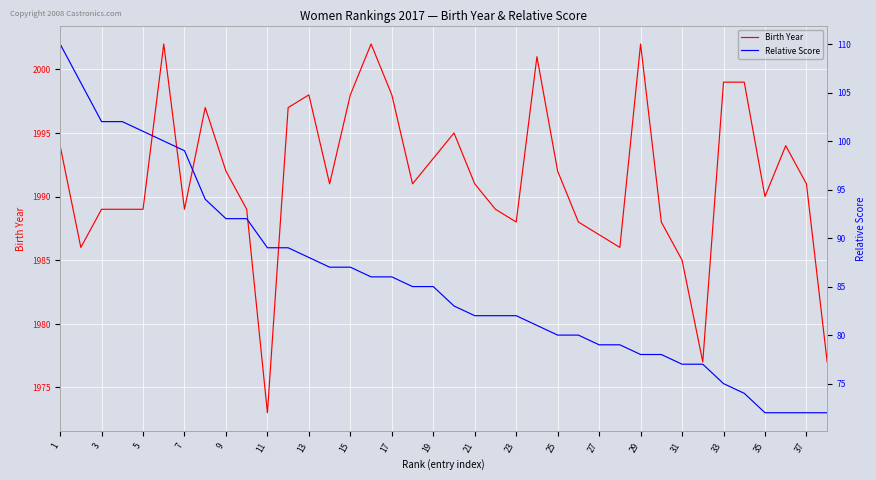

The Birth Year series shows 946 at 17. True or false?

False